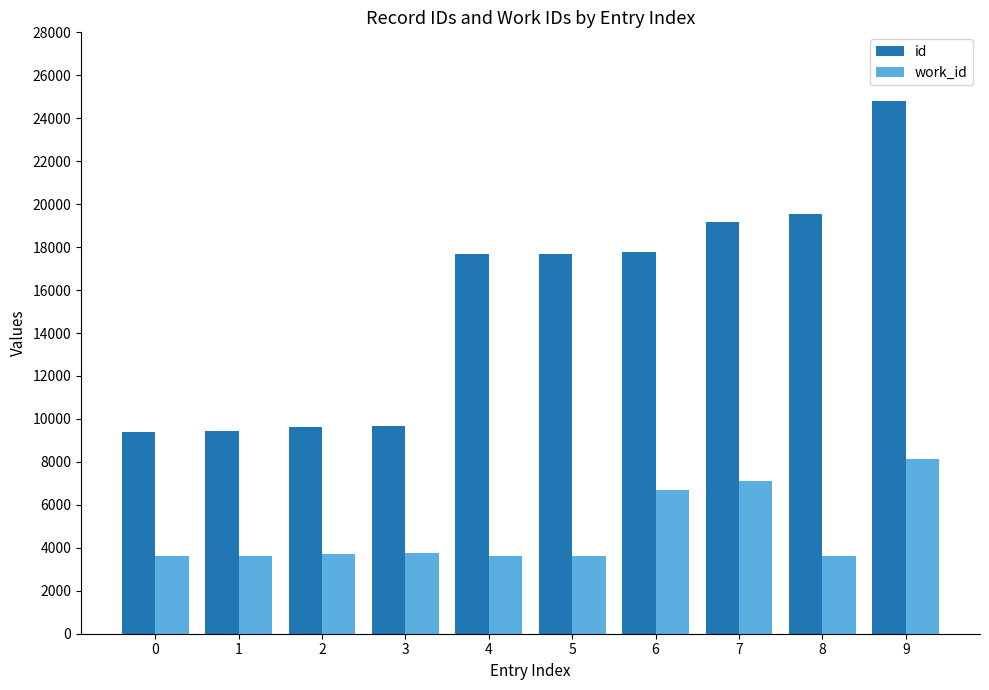

What is the difference between the highest and lowest values at 1?

5799